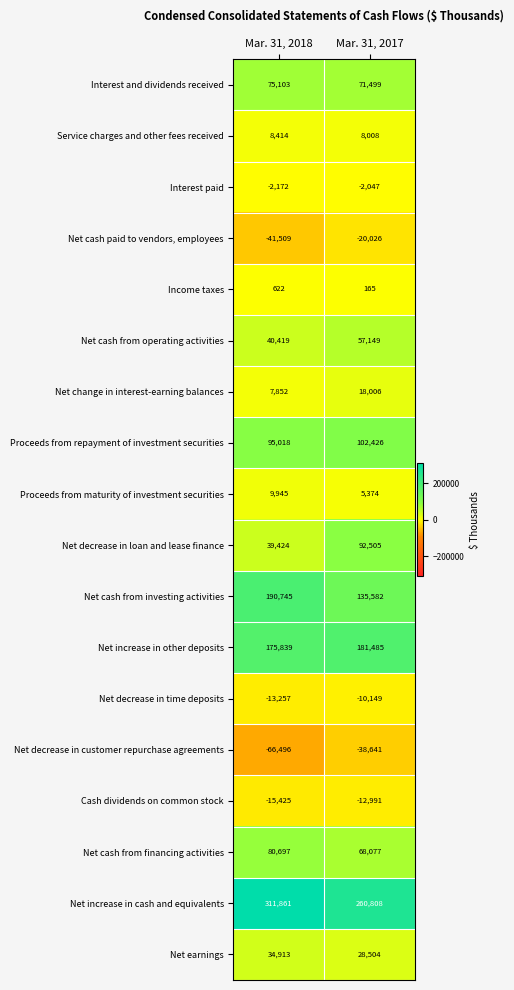

What is the difference between the maximum and minimum values in the Net increase in cash and equivalents series?

51053